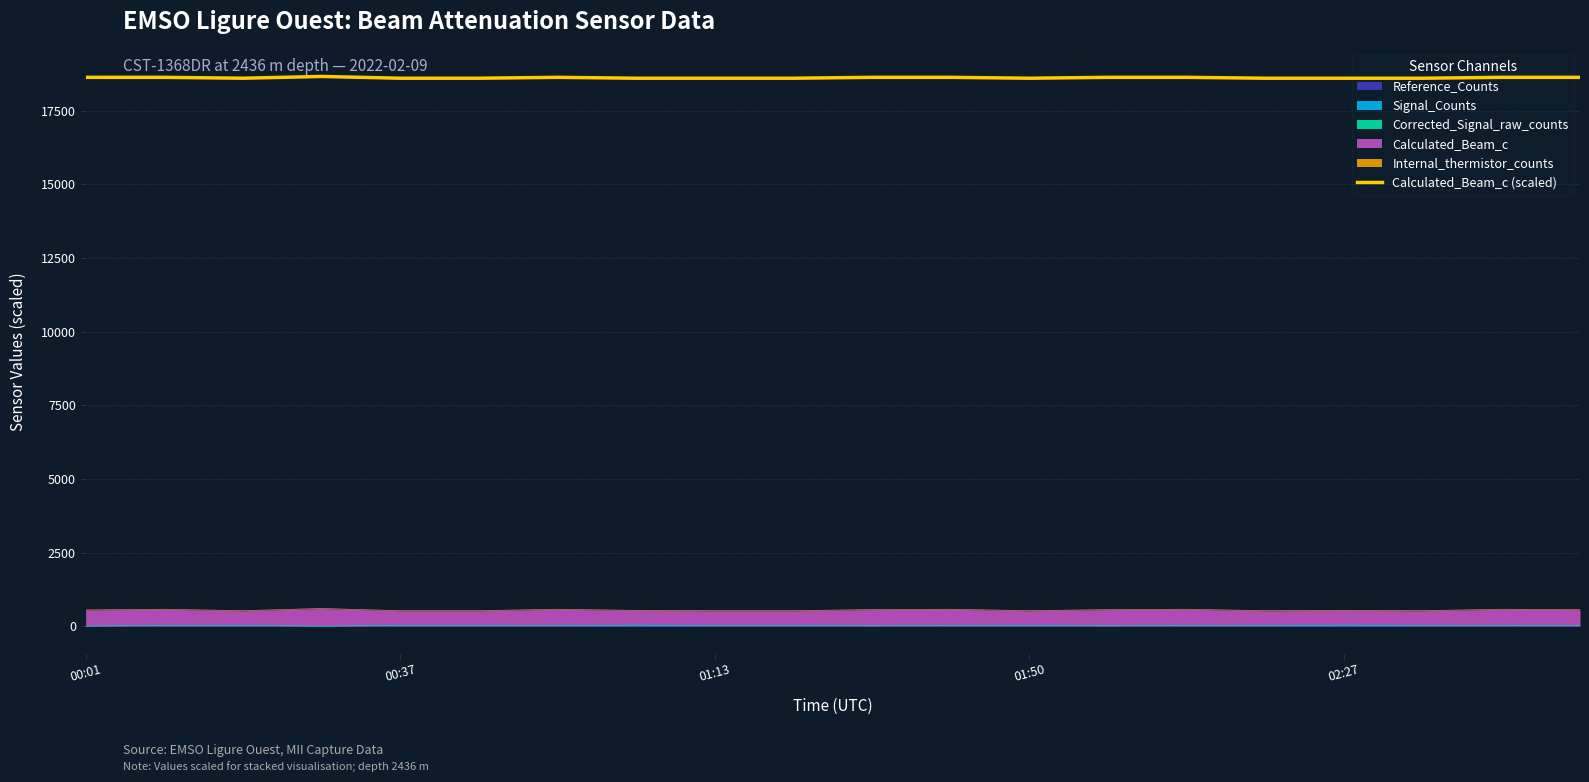

What is the approximate value at 02:27, to the nearest 5?

18600